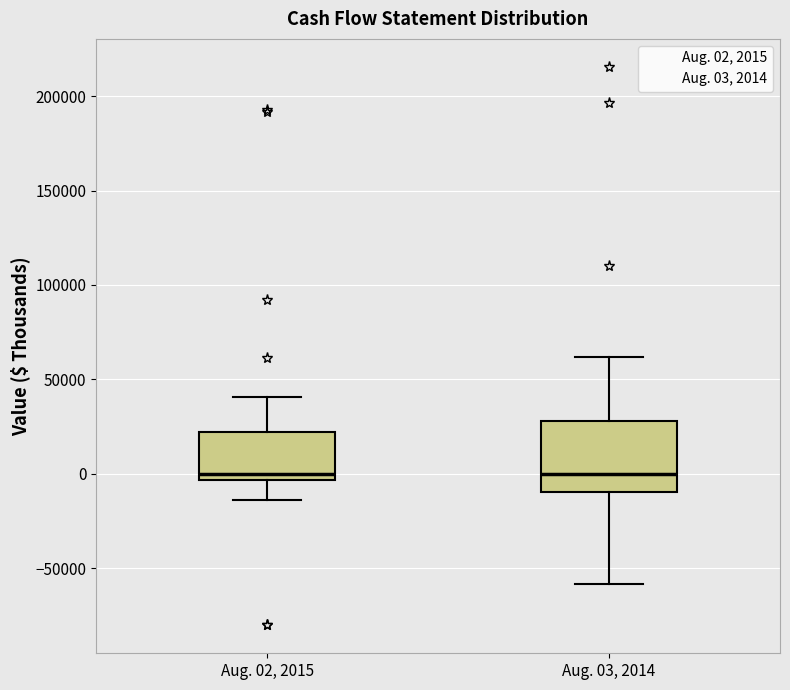

Reading left to right, transcribe this box plot: for each box, give where its median line is, the range the box spans, and where its two whiskers end, as read against the y-axis. The values are not printed on the chart, so give them approximately, as read against the axis.

Aug. 02, 2015: median 0, box -5000 to 20000, whiskers -15000 to 40000
Aug. 03, 2014: median 0, box -10000 to 30000, whiskers -60000 to 60000